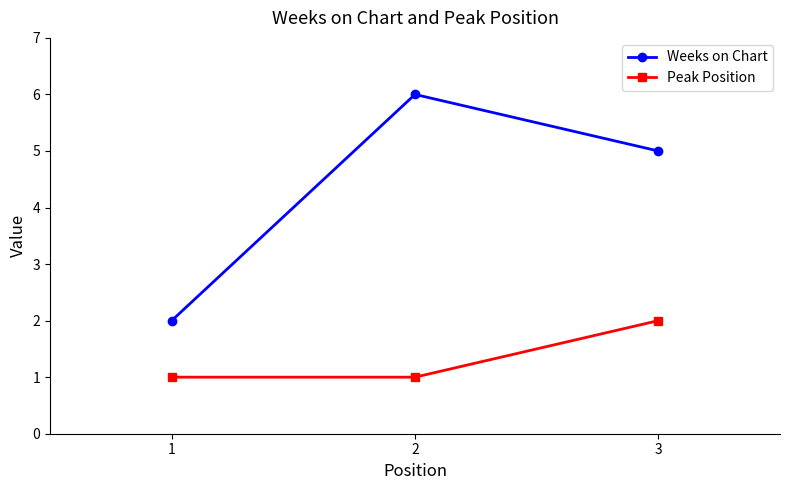

Where is Weeks on Chart nearest to the value 4?

3